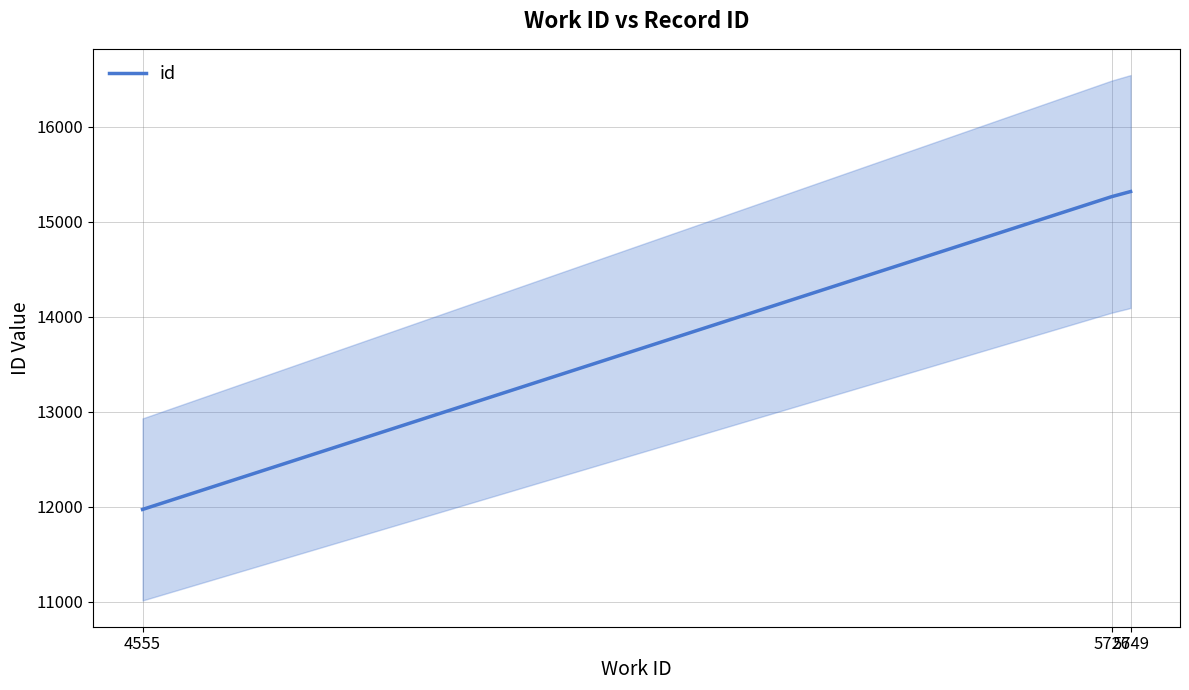

What is the minimum value shown in the chart?

11971